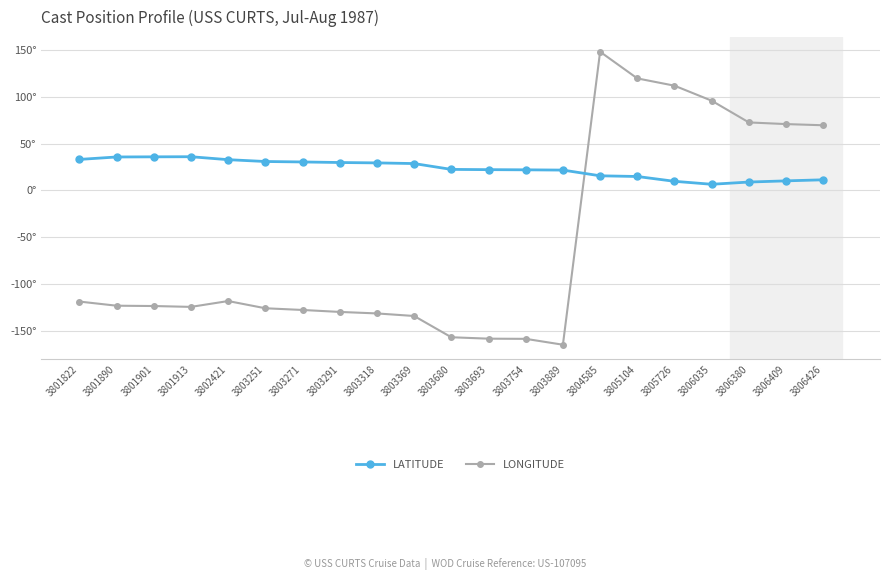

What is the spread (max minus min) of values at 3806426?

58.2